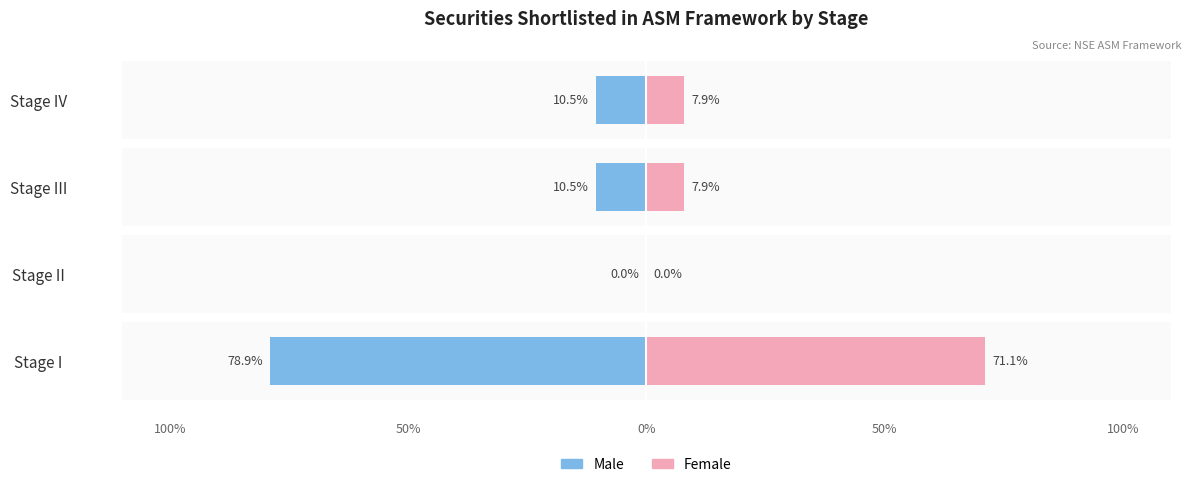

Which series changed the most between Stage I and Stage IV?

Male